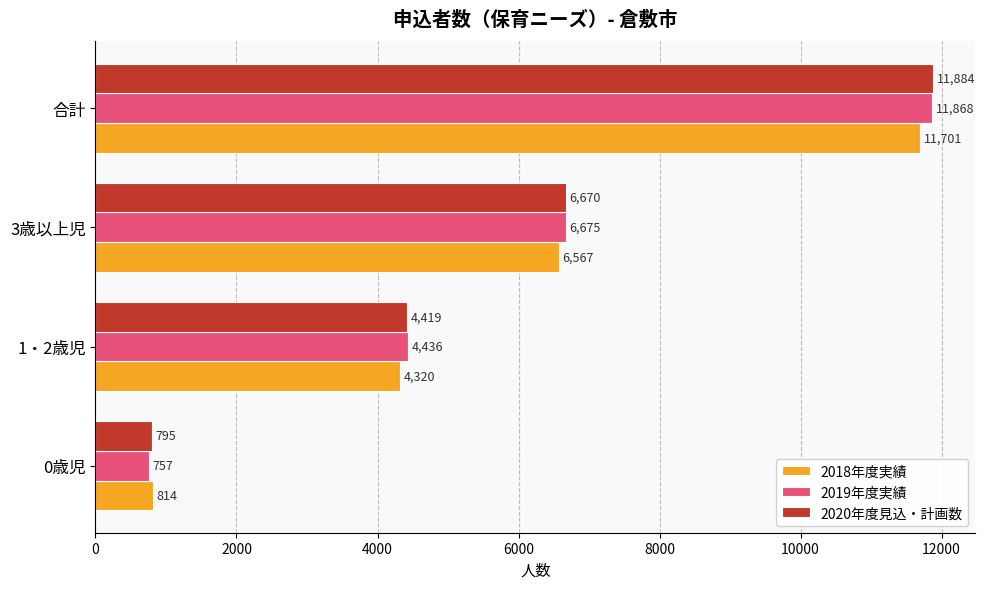

List the series in order of their peak value, highest first.

2020年度見込・計画数, 2019年度実績, 2018年度実績